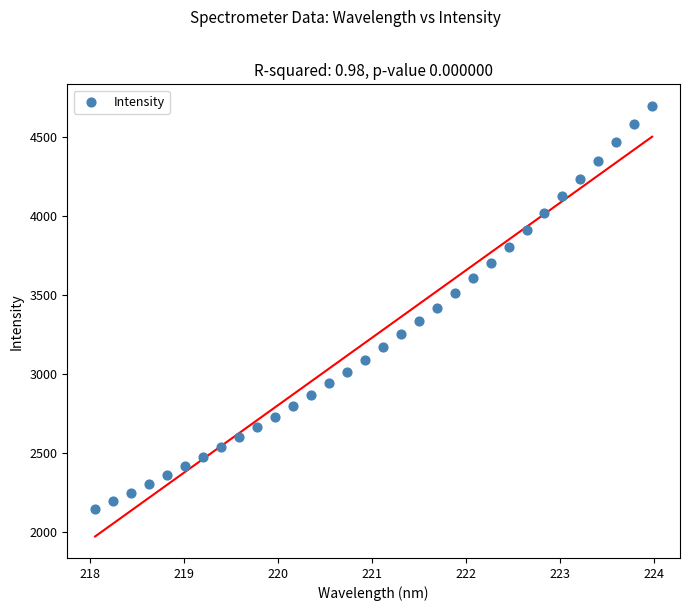

What is the range of Y values (max minus min)?

2551.7